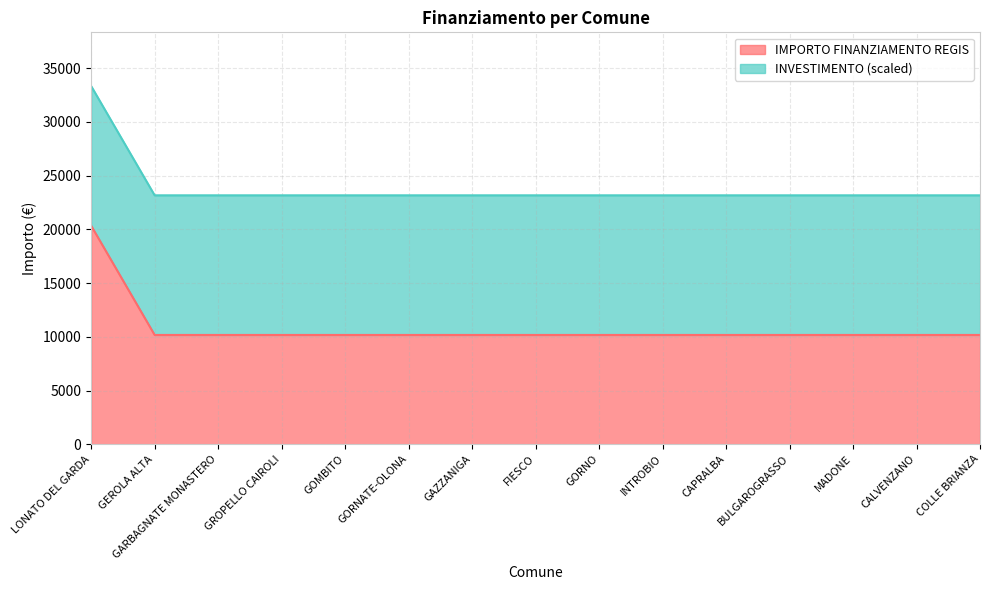

What is the maximum value shown in the chart?

20344